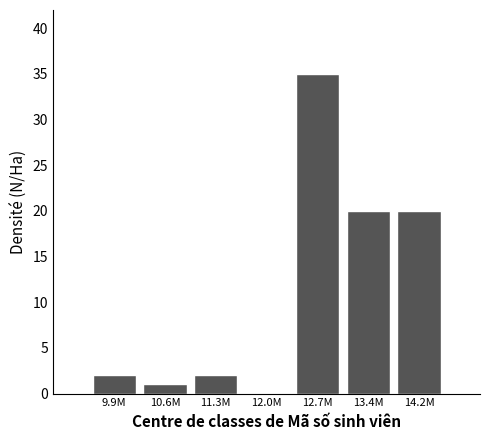

Reading left to right, transcribe all the data shown in this chart.

9.9M=2	10.6M=1	11.3M=2	12.0M=0	12.7M=35	13.4M=20	14.2M=20